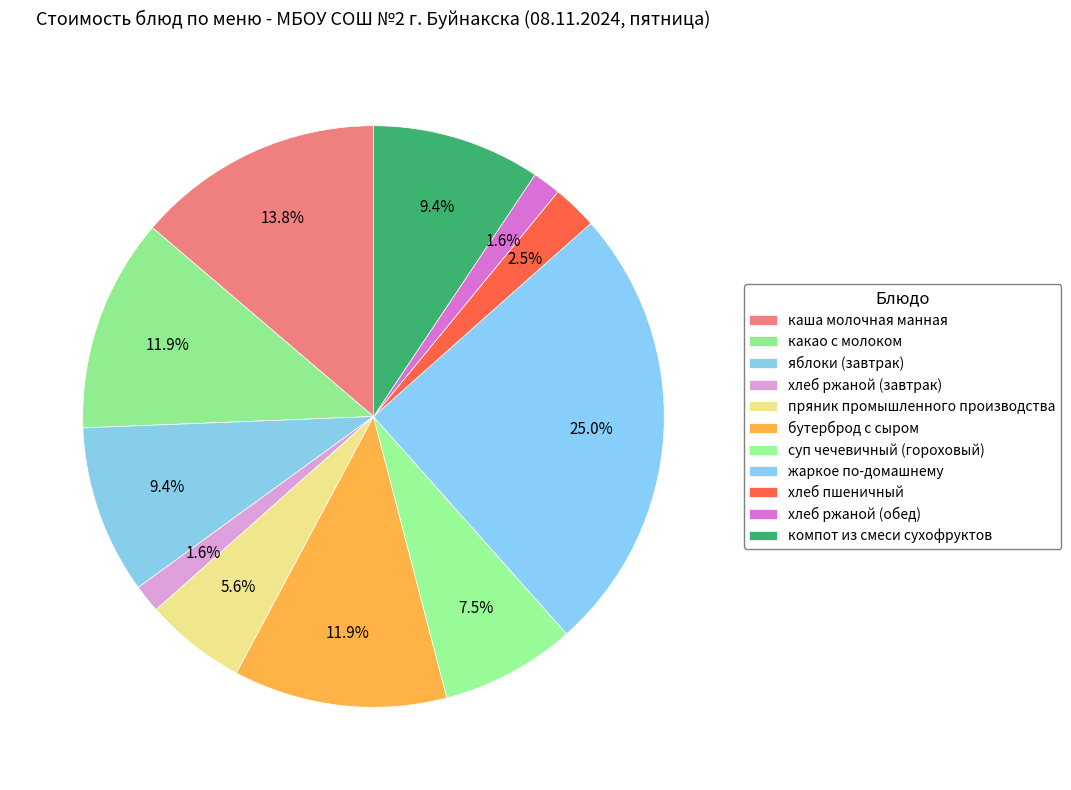

How many segments does this pie chart have?

11